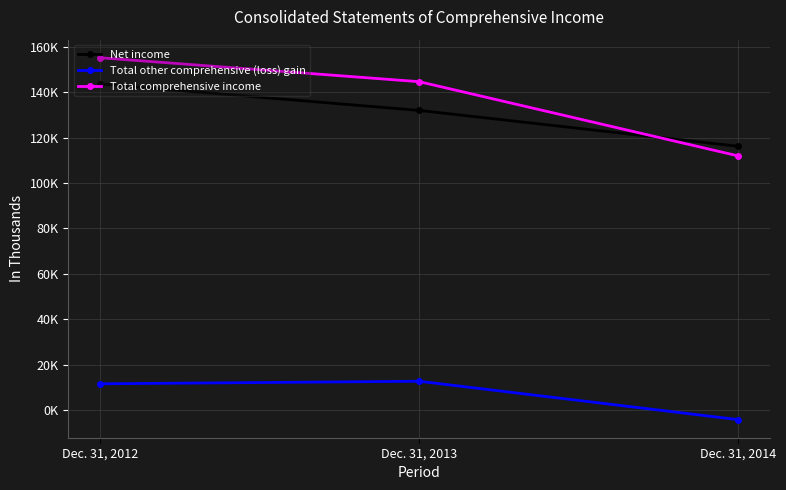

Which series changed the most between Dec. 31, 2013 and Dec. 31, 2014?

Total comprehensive income